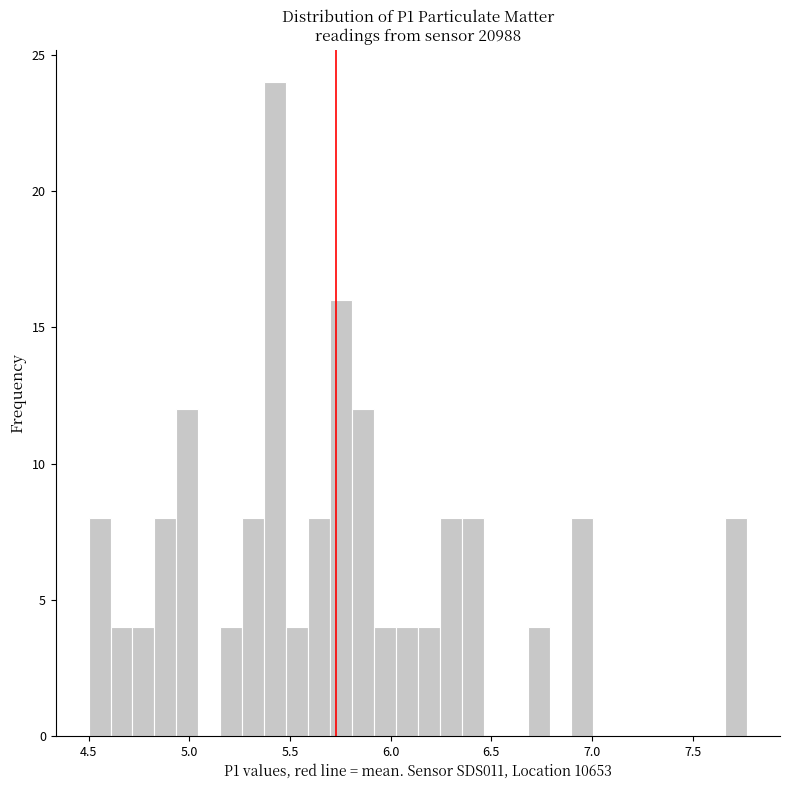

Around what value on the x-axis is the tallest bar? Give the approximate position of its centre, as read against the axis.

5.45